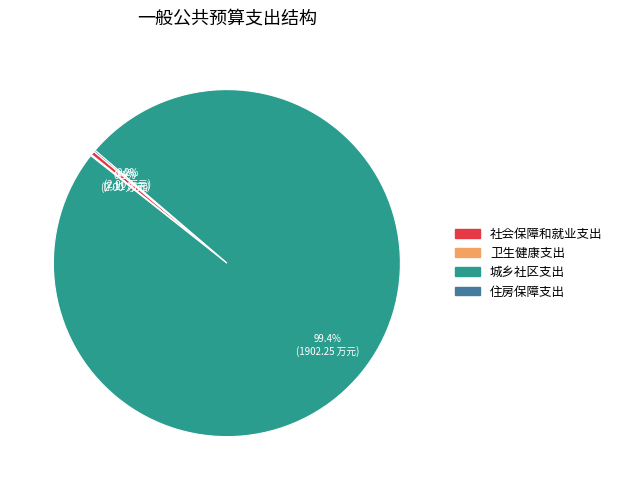

Approximately how many times larger is the value at 城乡社区支出 compared to 社会保障和就业支出?

267.5